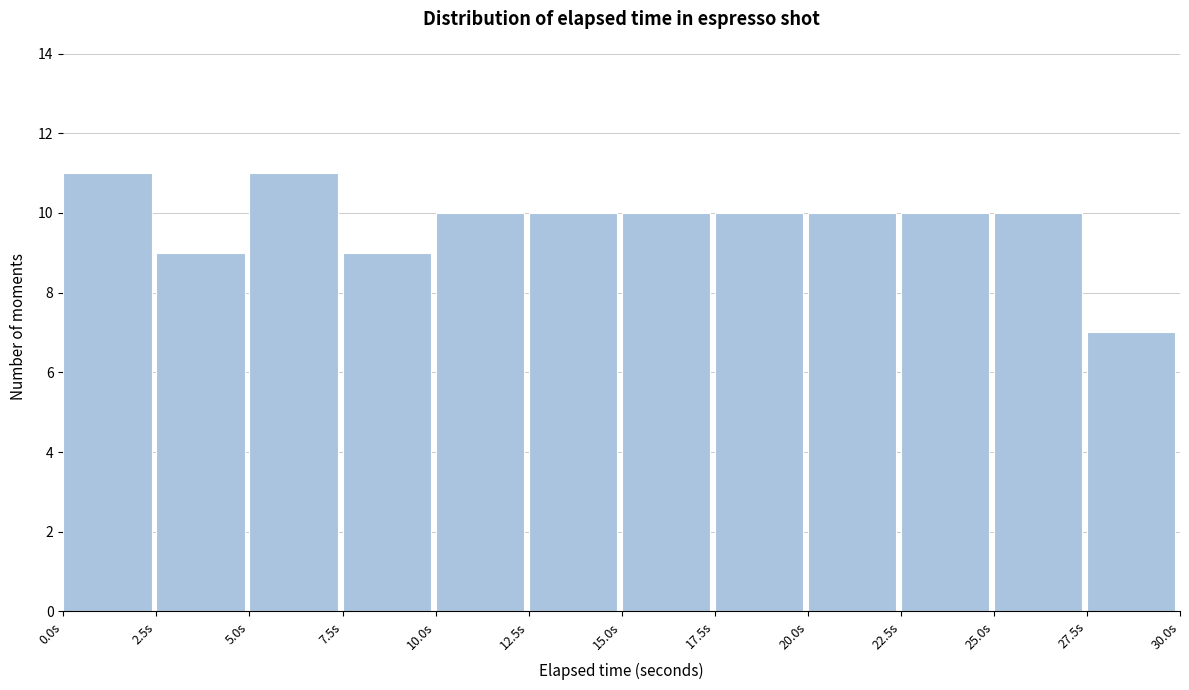

How tall is the bar that spans 17.5 to 20.0 on the x-axis? The values are not printed on the chart, so give them approximately, as read against the axis.

10